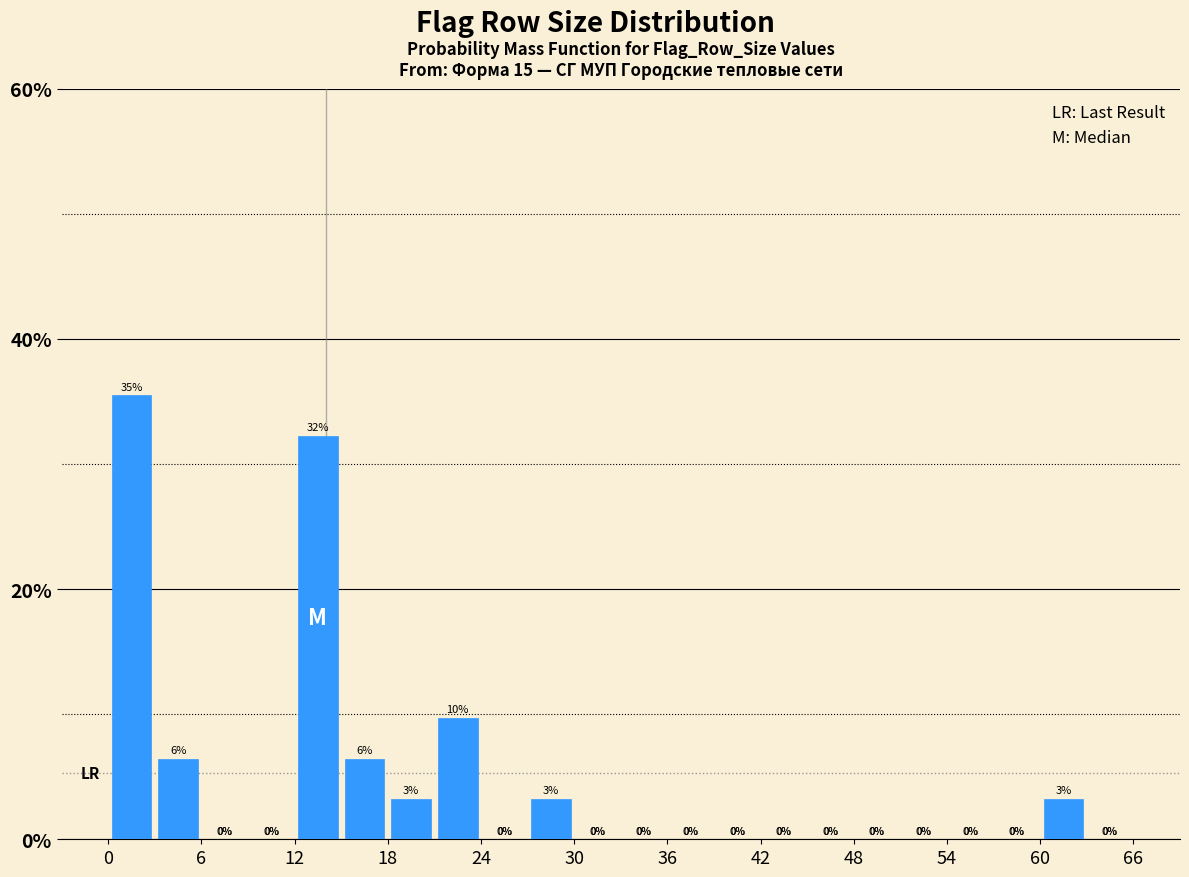

Around what value on the x-axis is the tallest bar? Give the approximate position of its centre, as read against the axis.

2